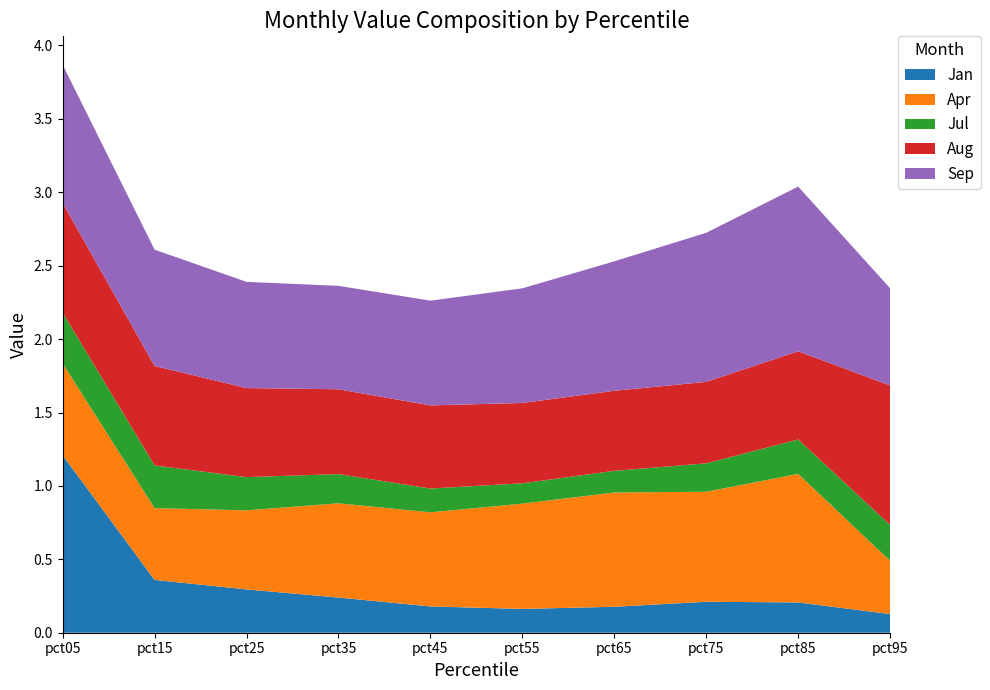

Reading right to left, list all the values displayed in this chart.

Jan: 0.1	0.2	0.2	0.2	0.2	0.2	0.2	0.3	0.4	1.2
Apr: 0.4	0.9	0.7	0.8	0.7	0.6	0.6	0.5	0.5	0.6
Jul: 0.2	0.2	0.2	0.1	0.1	0.2	0.2	0.2	0.3	0.3
Aug: 1.0	0.6	0.6	0.5	0.5	0.6	0.6	0.6	0.7	0.7
Sep: 0.7	1.1	1.0	0.9	0.8	0.7	0.7	0.7	0.8	0.9